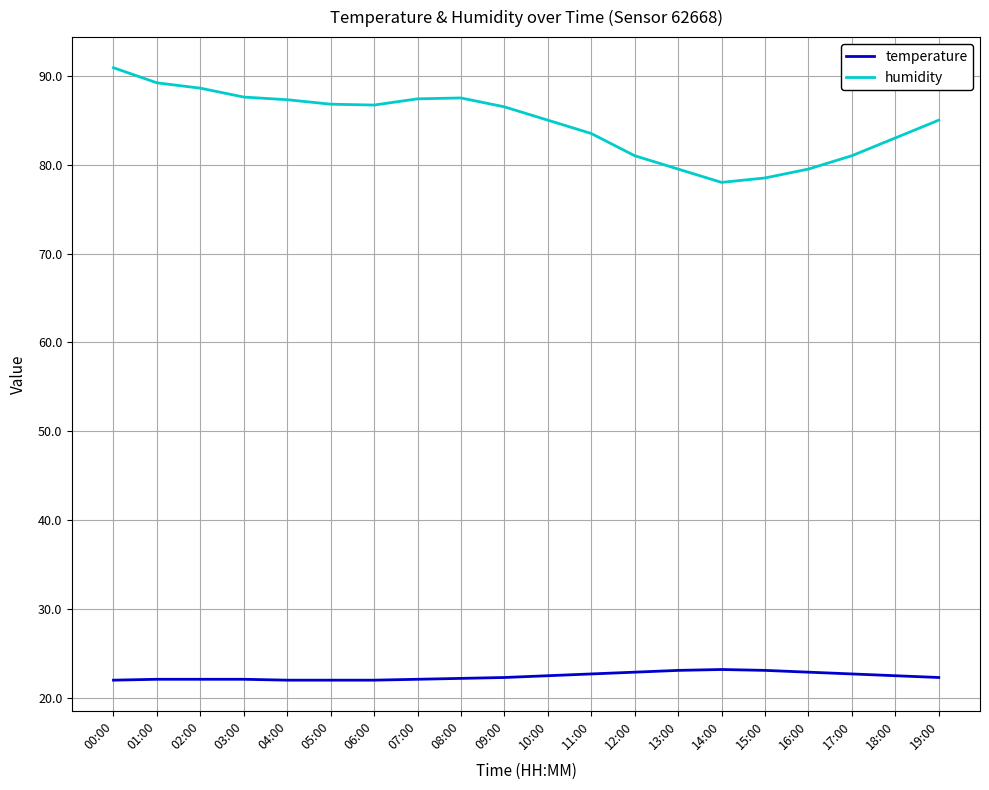

Which series has the widest spread of values?

humidity